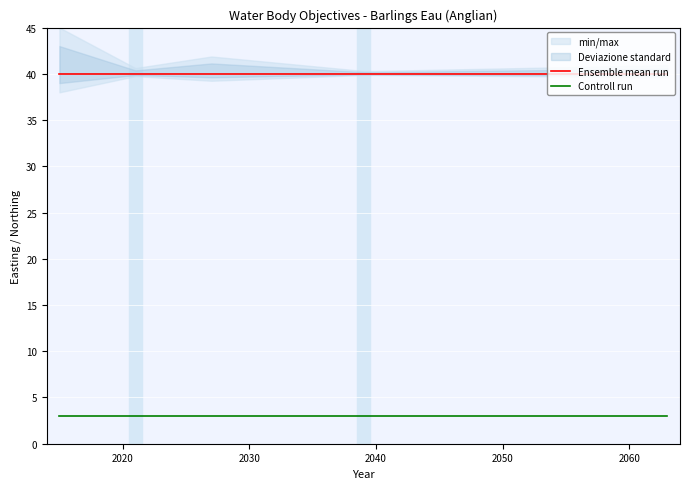

True or false: Controll run and Ensemble mean run cross at least once.

False